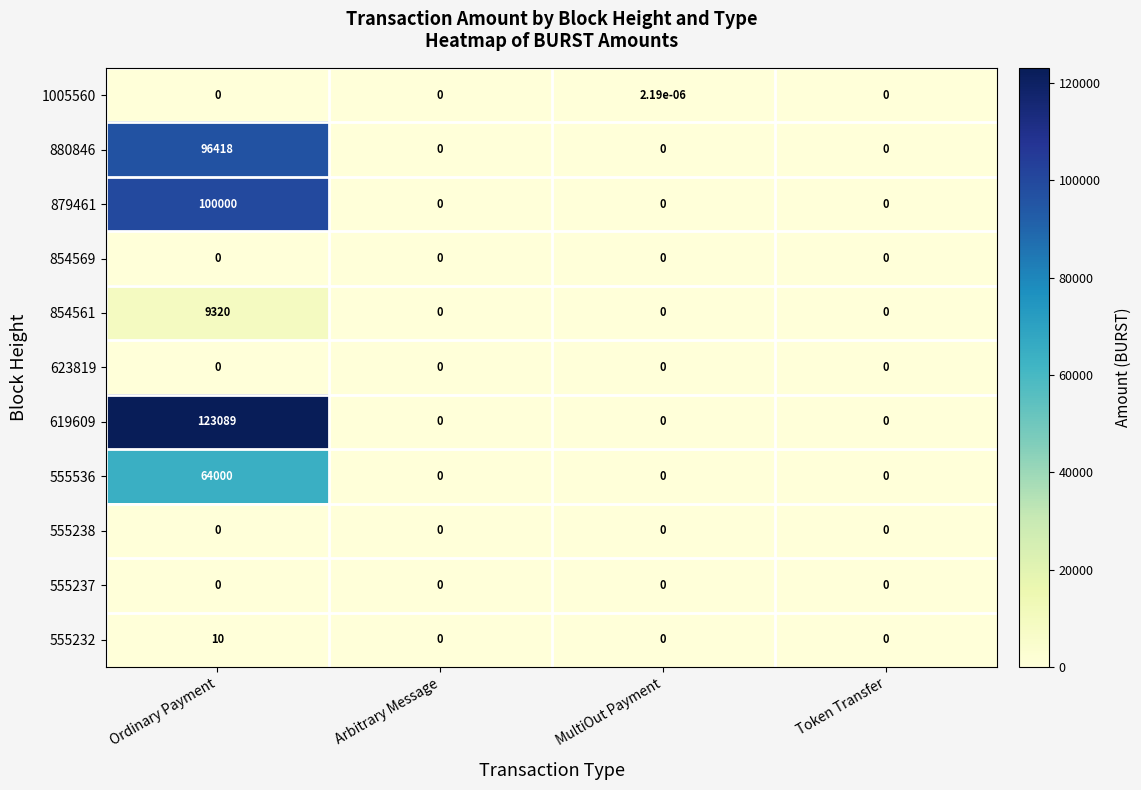

The value of 854561 at Token Transfer is -6359.0. True or false?

False